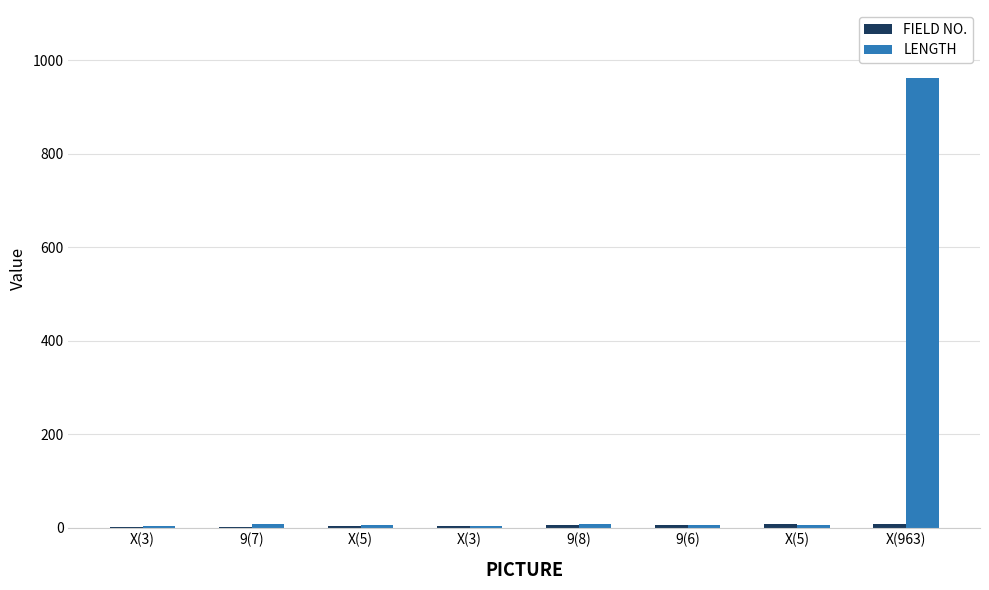

Rank the series by their average value, from highest to lowest.

LENGTH, FIELD NO.